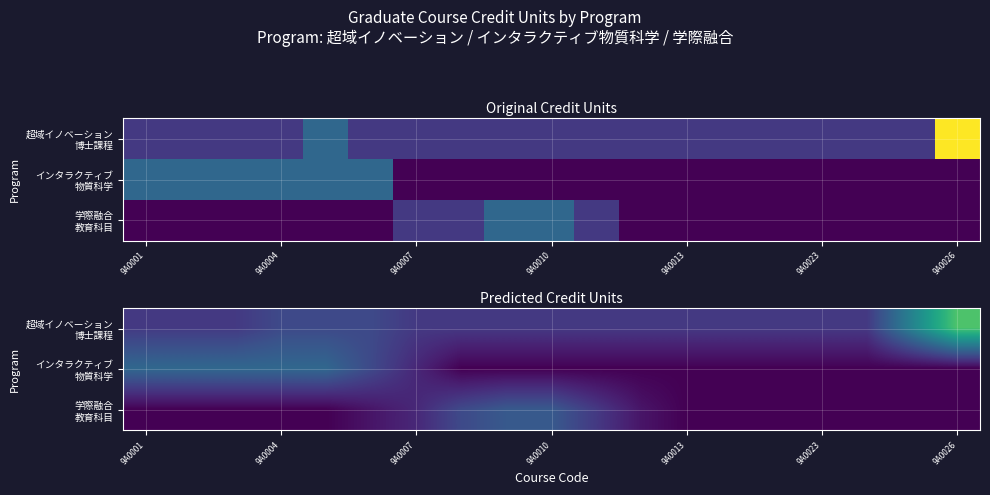

Which series has the largest range (max minus min)?

超域イノベーション 博士課程